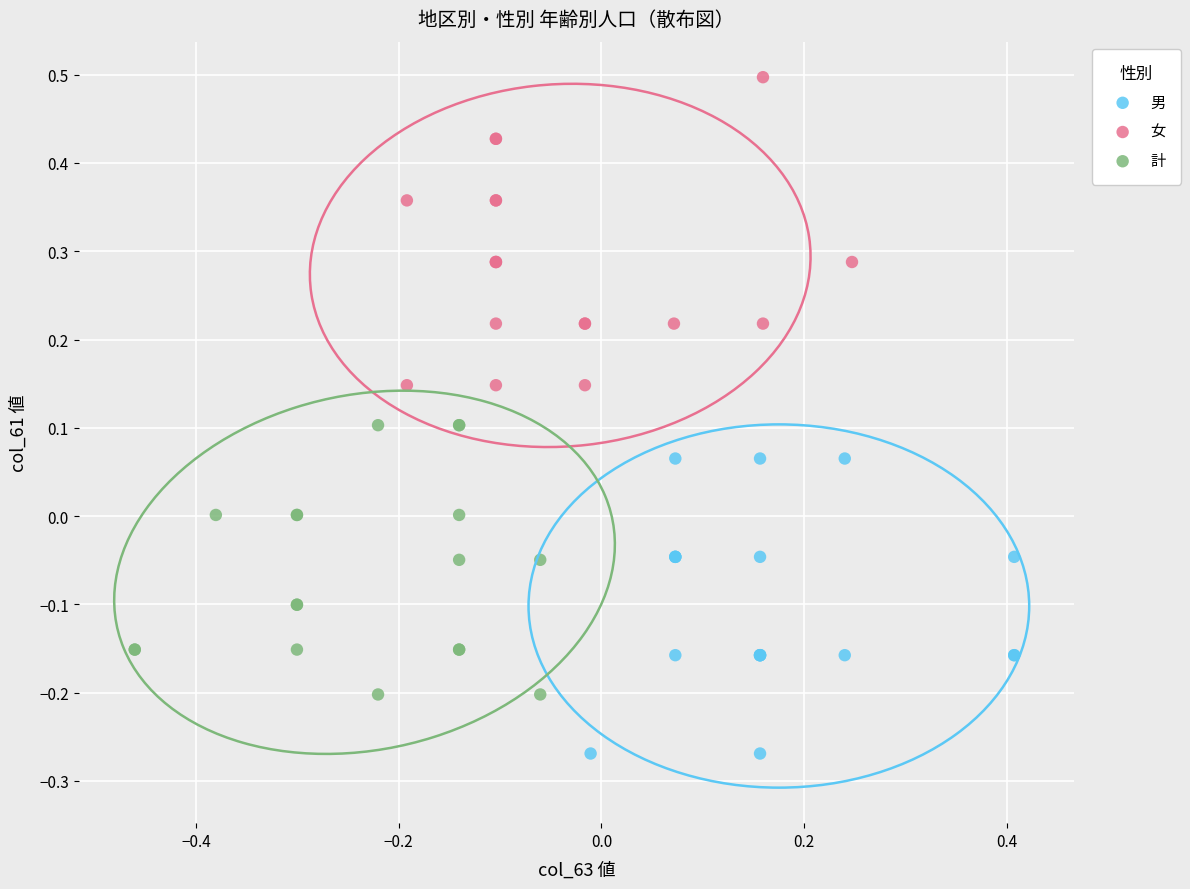

Which series contains the highest Y value?

女